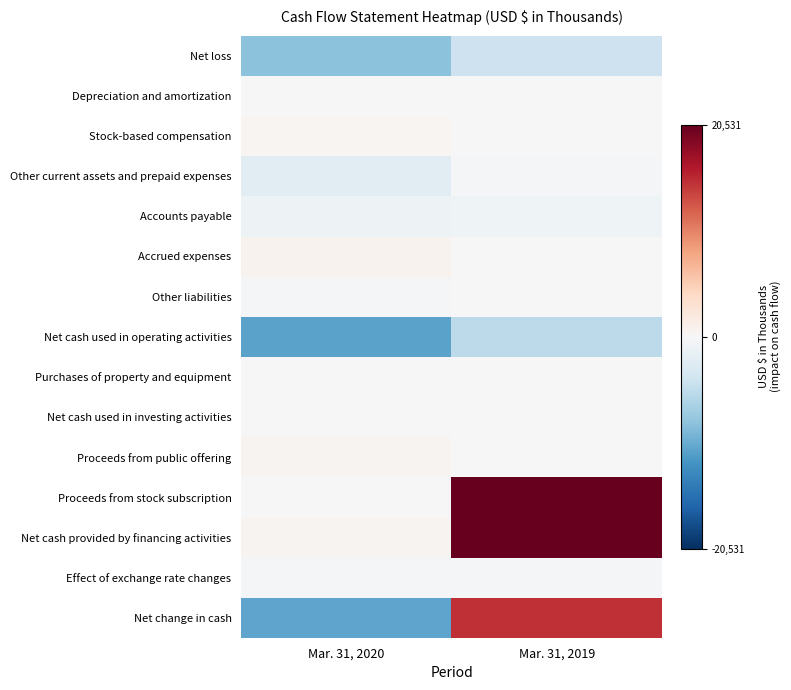

Reading right to left, list all the values displayed in this chart.

Net loss: Mar. 31, 2019=-4313	Mar. 31, 2020=-8487
Depreciation and amortization: Mar. 31, 2019=5	Mar. 31, 2020=14
Stock-based compensation: Mar. 31, 2019=0	Mar. 31, 2020=353
Other current assets and prepaid expenses: Mar. 31, 2019=-252	Mar. 31, 2020=-2172
Accounts payable: Mar. 31, 2019=-880	Mar. 31, 2020=-973
Accrued expenses: Mar. 31, 2019=158	Mar. 31, 2020=704
Other liabilities: Mar. 31, 2019=-35	Mar. 31, 2020=-468
Net cash used in operating activities: Mar. 31, 2019=-5317	Mar. 31, 2020=-11029
Purchases of property and equipment: Mar. 31, 2019=-7	Mar. 31, 2020=-4
Net cash used in investing activities: Mar. 31, 2019=-7	Mar. 31, 2020=-4
Proceeds from public offering: Mar. 31, 2019=0	Mar. 31, 2020=568
Proceeds from stock subscription: Mar. 31, 2019=20531	Mar. 31, 2020=0
Net cash provided by financing activities: Mar. 31, 2019=20531	Mar. 31, 2020=568
Effect of exchange rate changes: Mar. 31, 2019=-260	Mar. 31, 2020=-326
Net change in cash: Mar. 31, 2019=14947	Mar. 31, 2020=-10791